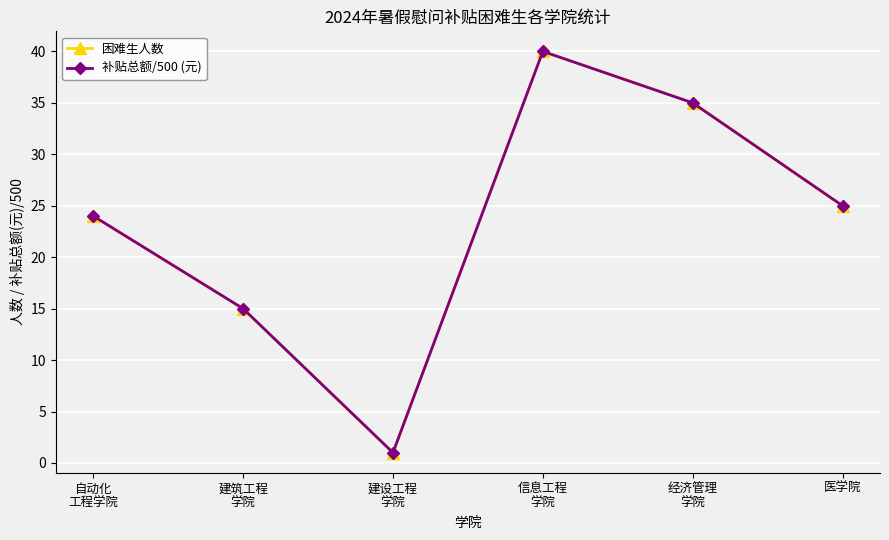

What is the label of the 2nd point from the left?

建筑工程
学院